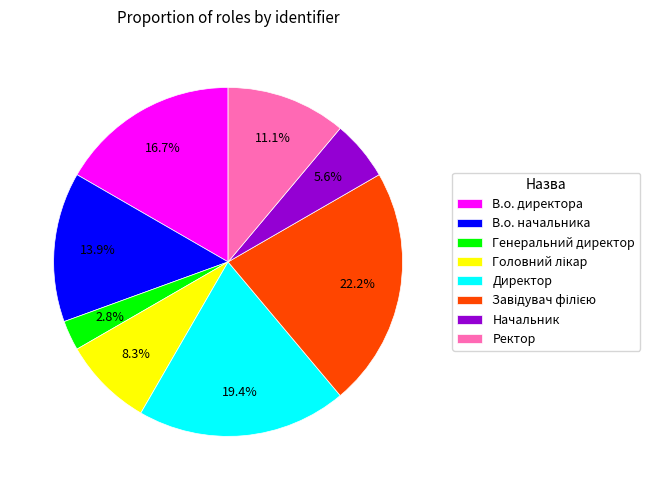

How many slices are in this pie chart?

8